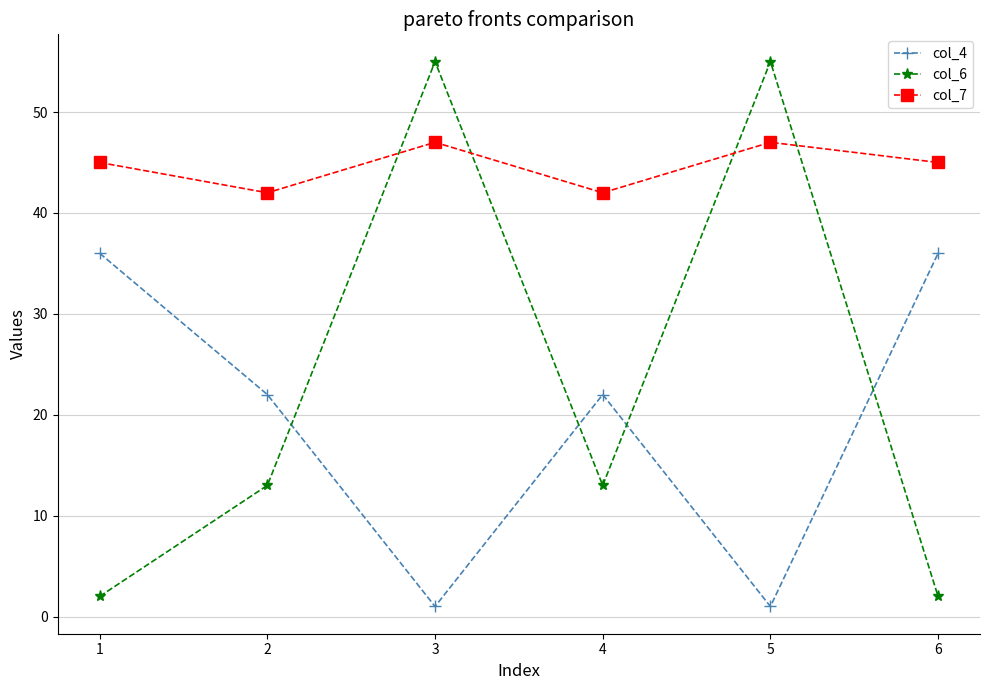

At 1, list the series in order from smallest to largest.

col_6, col_4, col_7